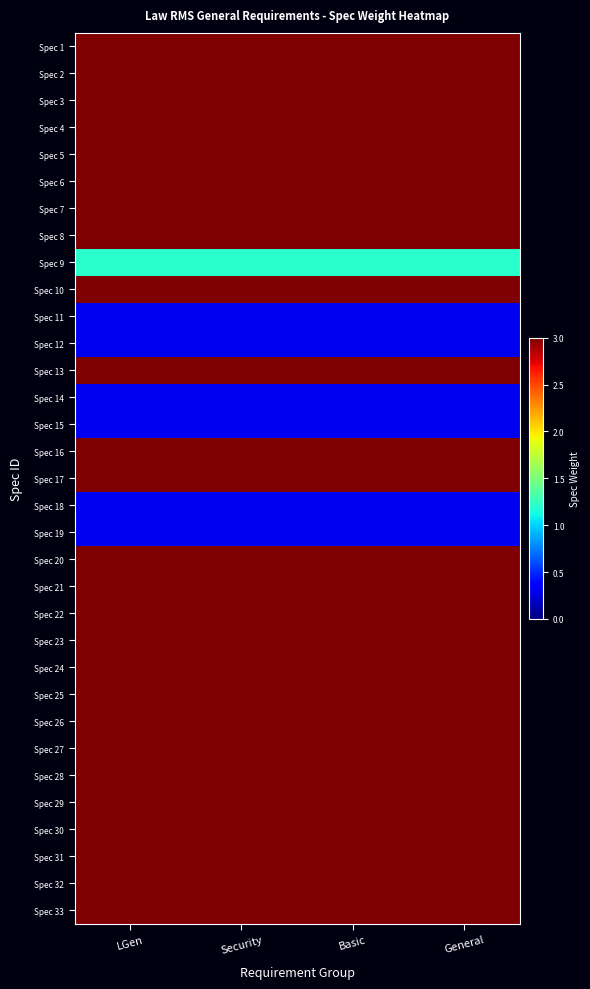

At which category does the chart reach its minimum across all series?

LGen